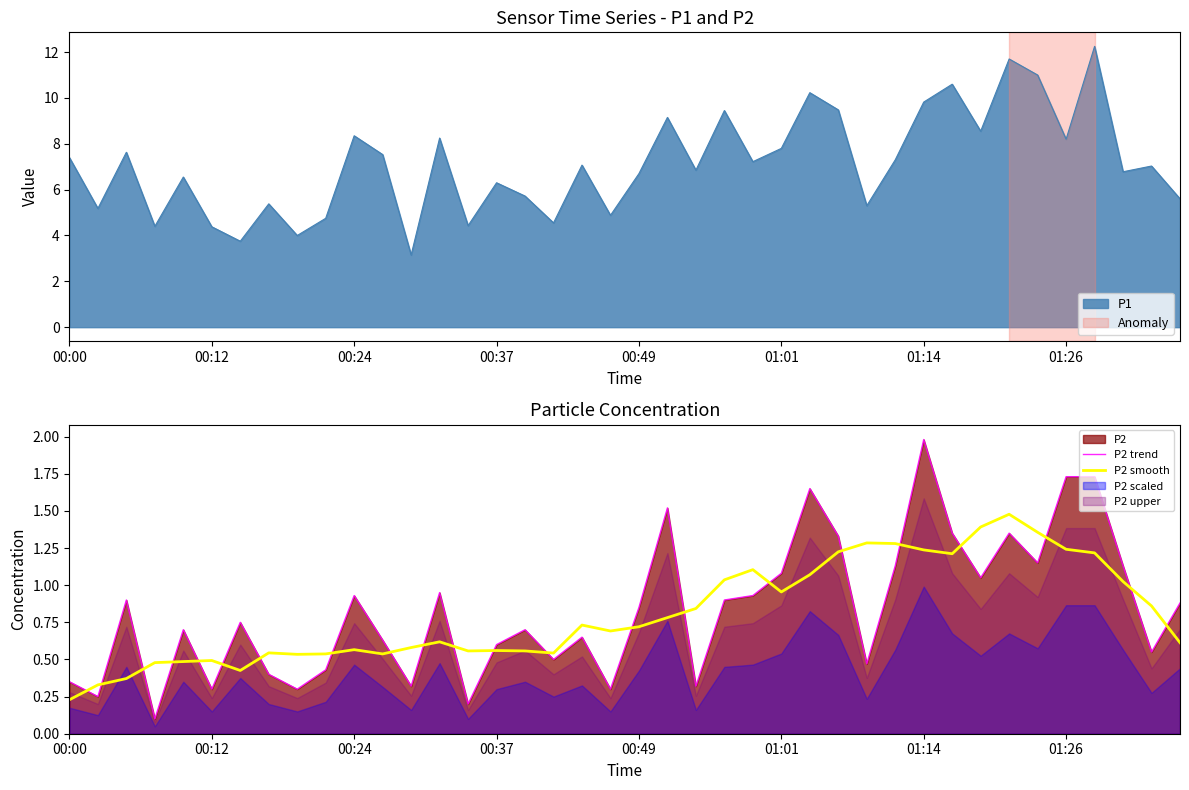

Is it true that P2 trend equals 1.1 at 01:01?

True